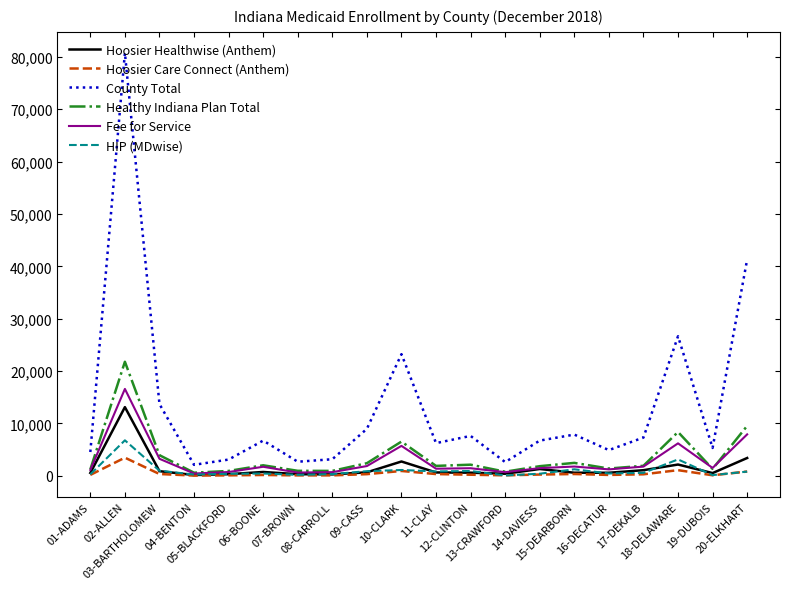

At how many categories does at least one series exceed 35532?

2